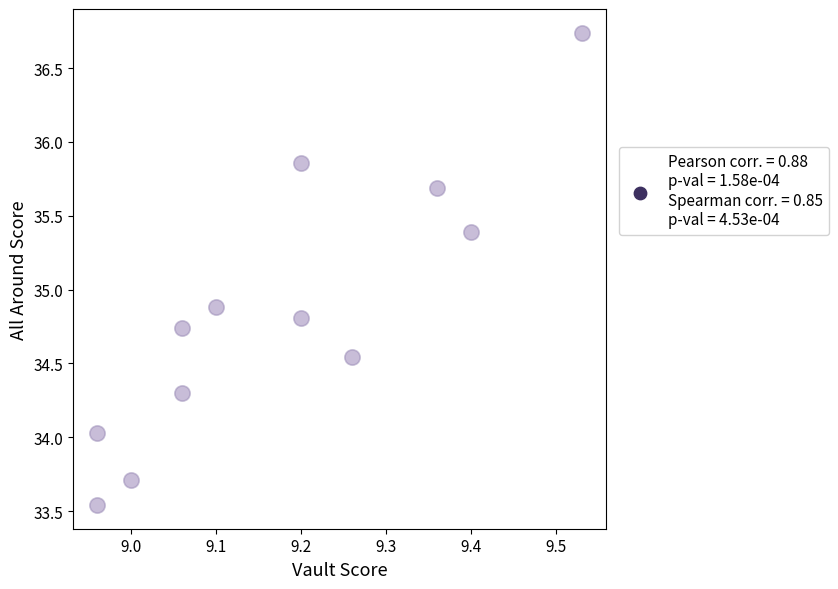

What is the average Y value?

34.9